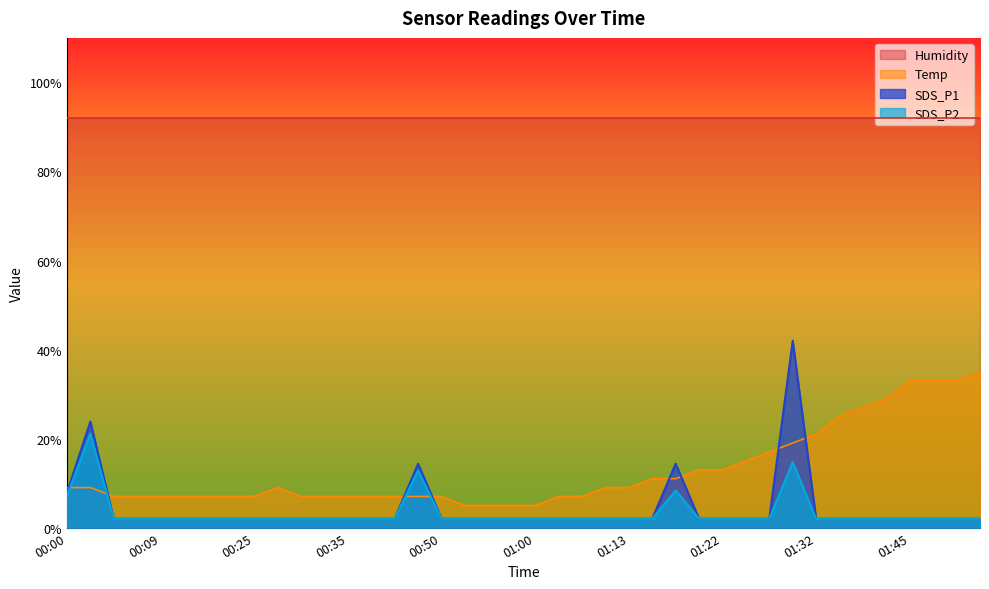

What is the greatest value displayed?

92.0